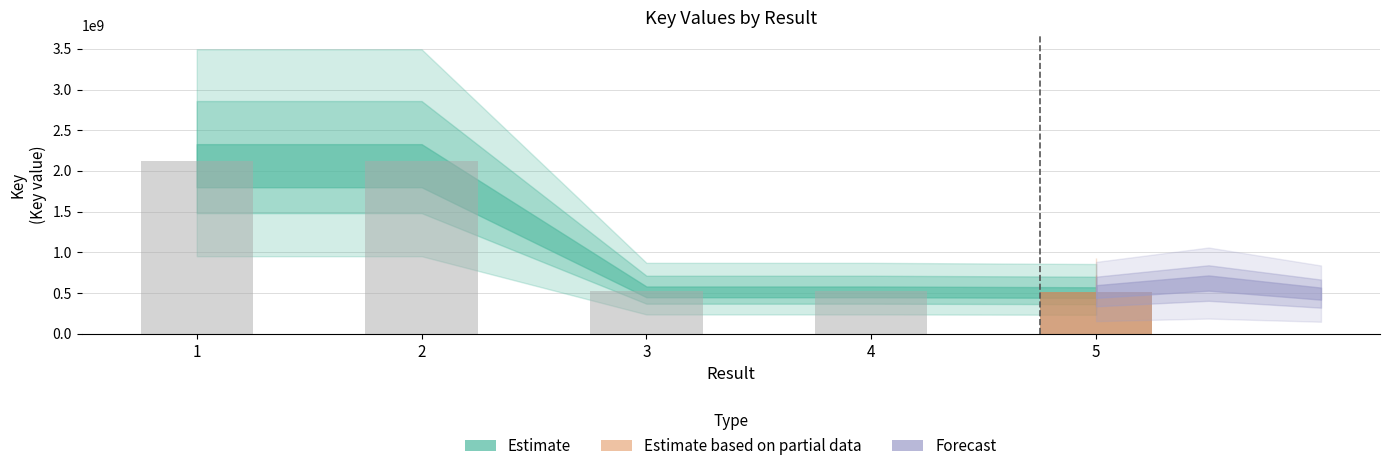

True or false: the data shows 691680158 at 3.

False